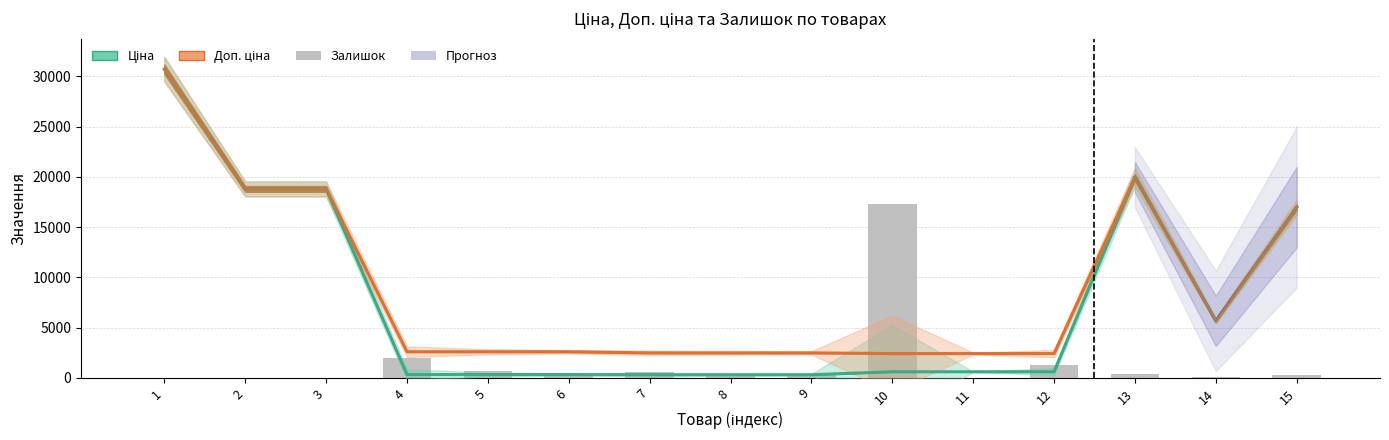

At which category does the chart reach its minimum across all series?

1